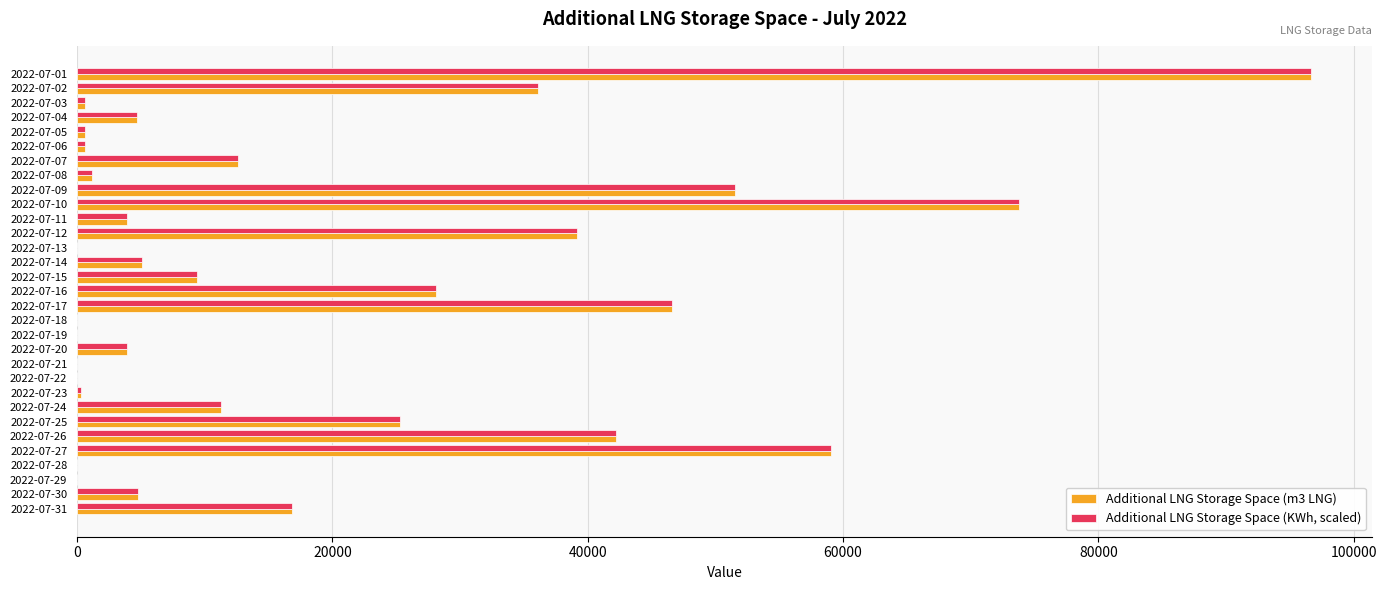

The value of Additional LNG Storage Space (m3 LNG) at 2022-07-28 is 0.0. True or false?

True